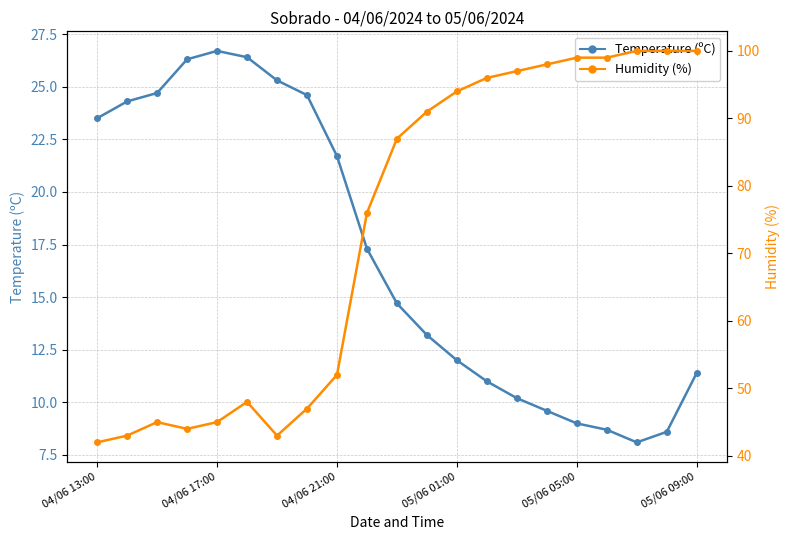

Reading left to right, transcribe all the data shown in this chart.

Temperature (ºC): 23.5	24.3	24.7	26.3	26.7	26.4	25.3	24.6	21.7	17.3	14.7	13.2	12.0	11.0	10.2	9.6	9.0	8.7	8.1	8.6	11.4
Humidity (%): 42.0	43.0	45.0	44.0	45.0	48.0	43.0	47.0	52.0	76.0	87.0	91.0	94.0	96.0	97.0	98.0	99.0	99.0	100.0	100.0	100.0